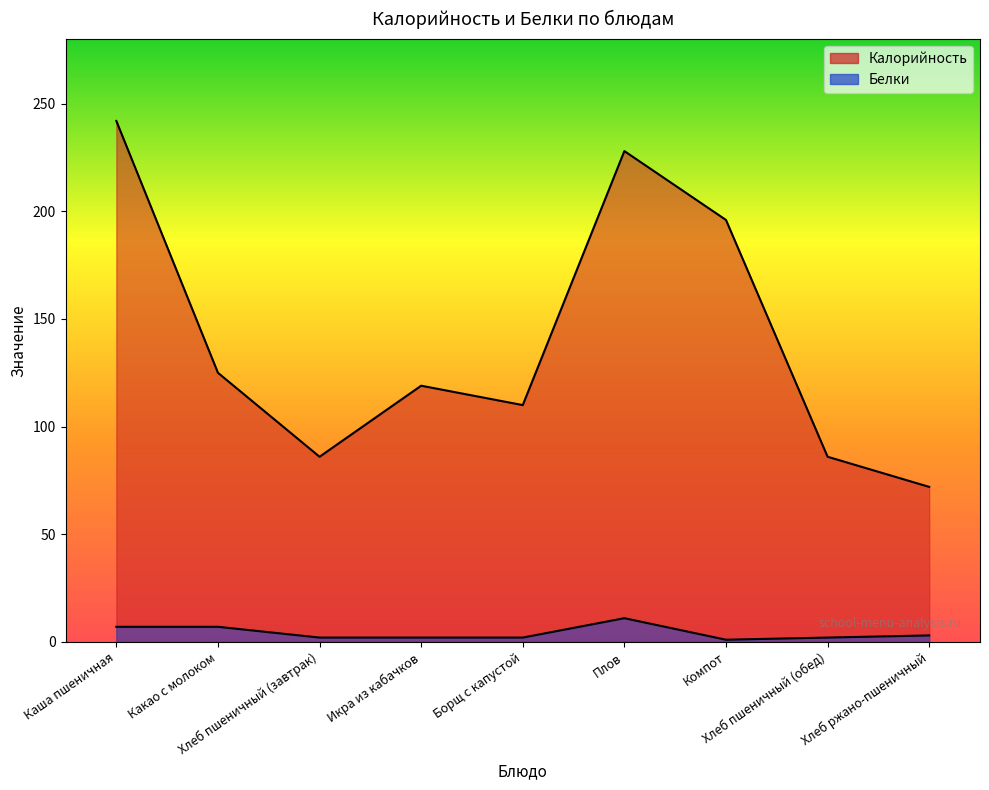

What is the value of the Калорийность point at the 7th from the left?

196